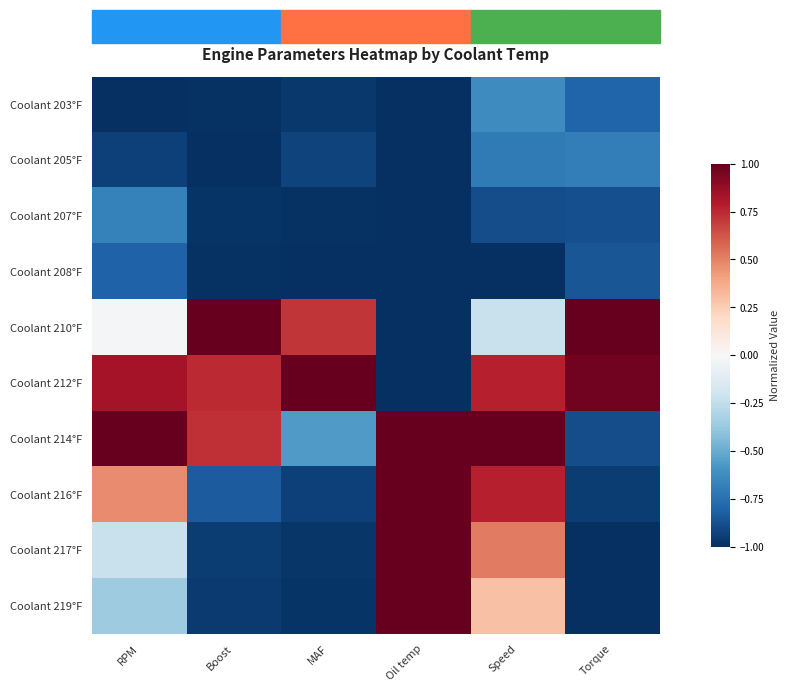

How many data points does each series have?

6